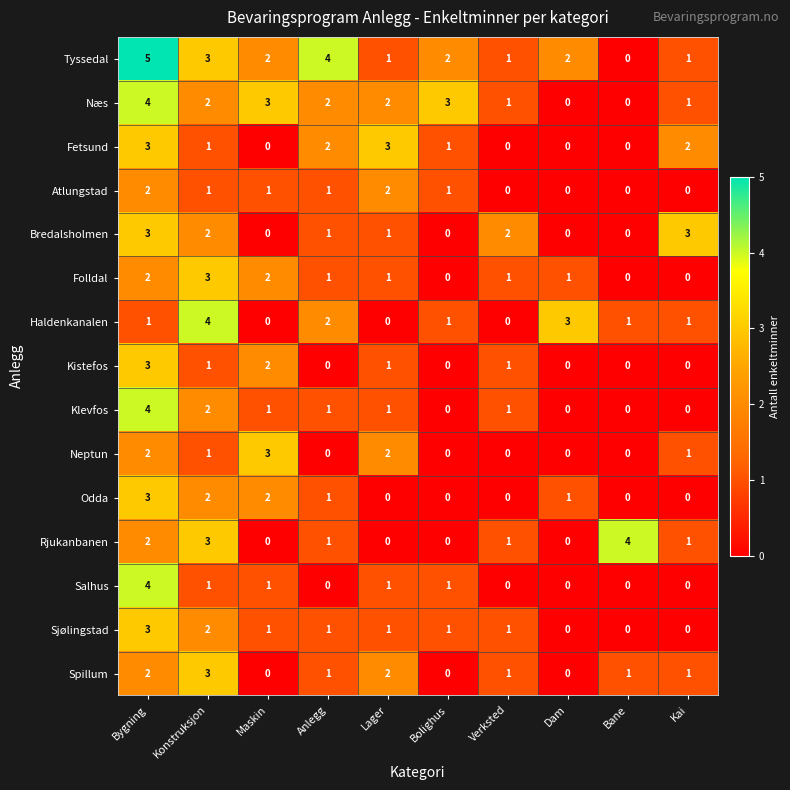

Which series has the largest total across all categories?

Tyssedal